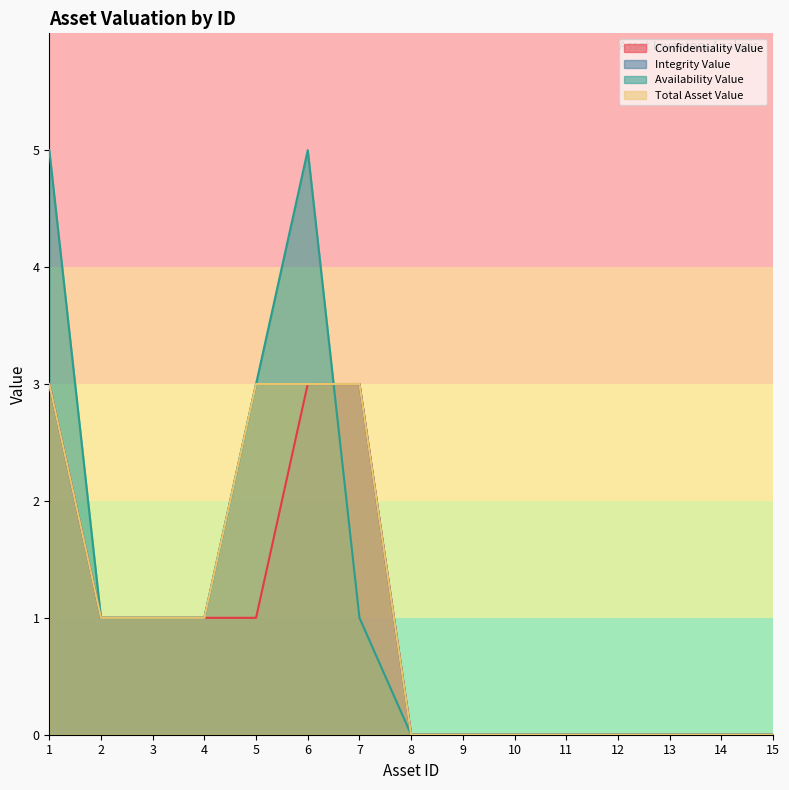

How many values in Confidentiality Value are above zero?

7